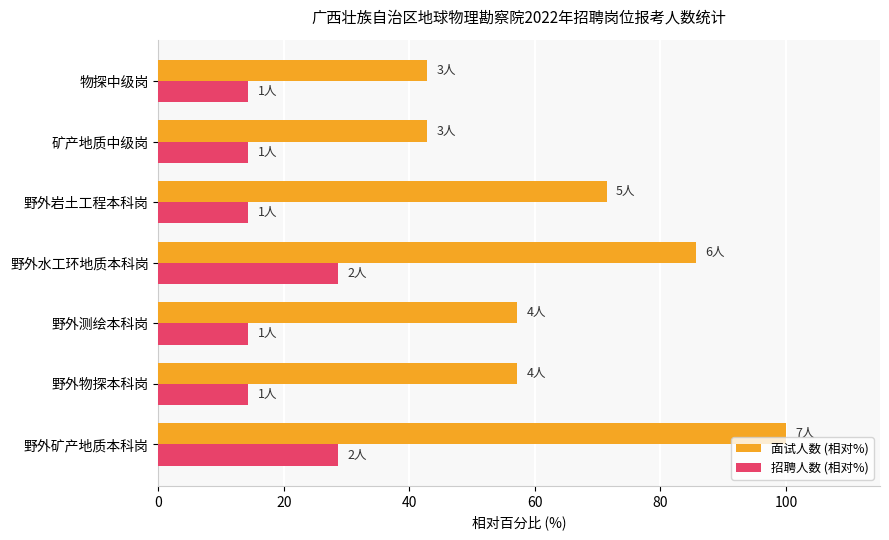

At which label is 面试人数 (相对%) closest to 71?

野外岩土工程本科岗